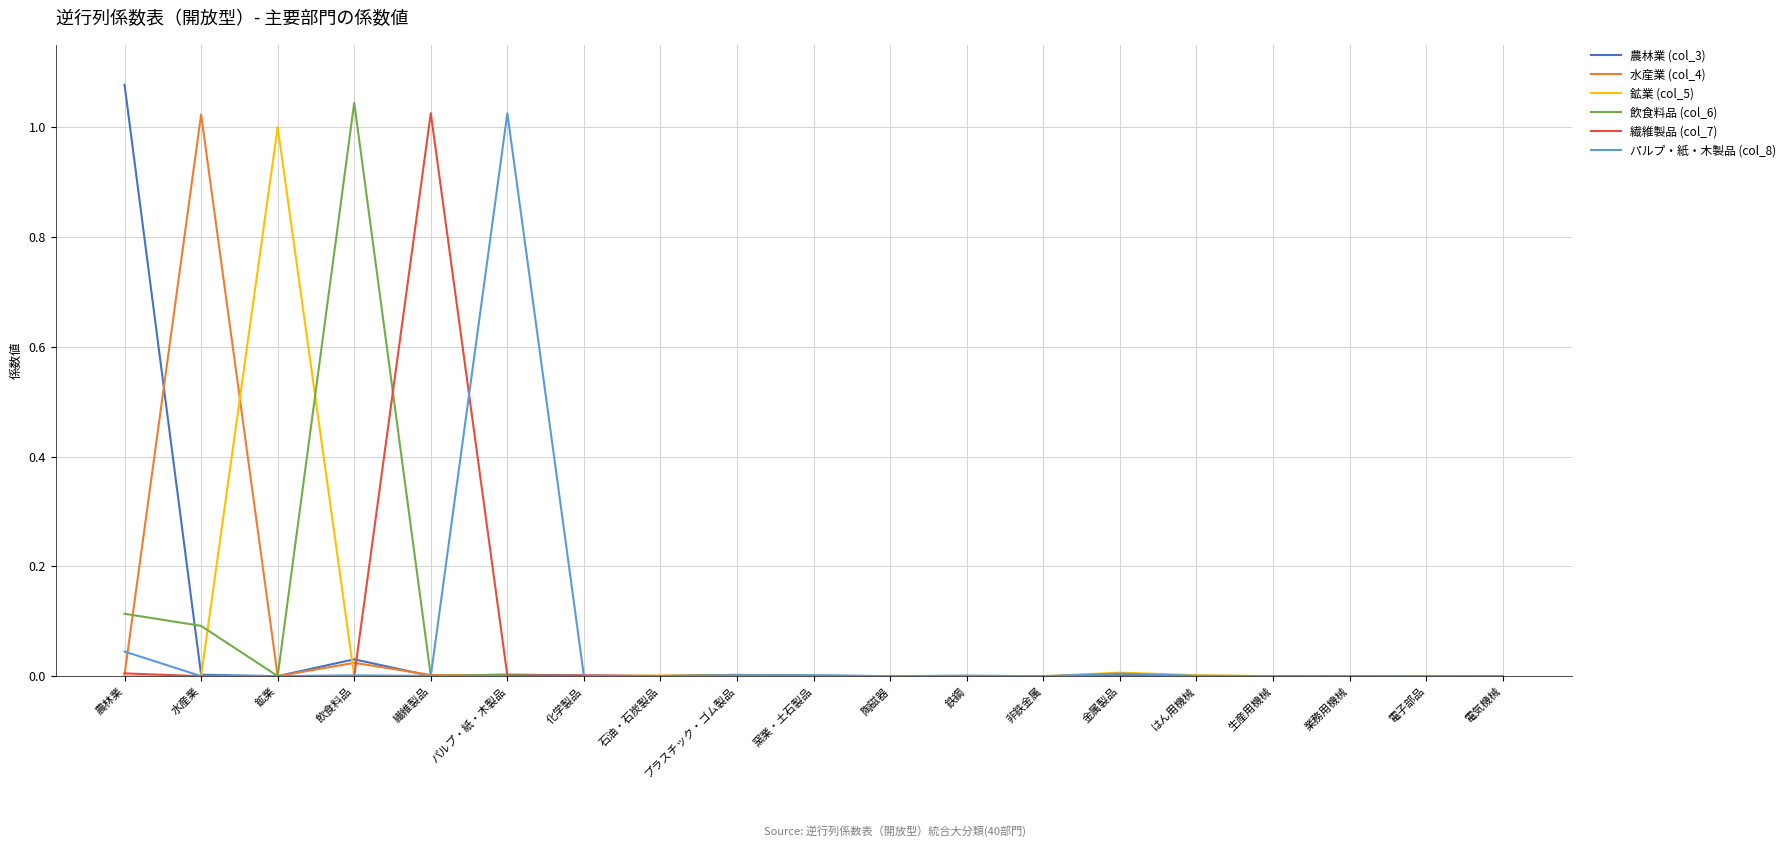

Which label corresponds to the largest value in the chart?

農林業